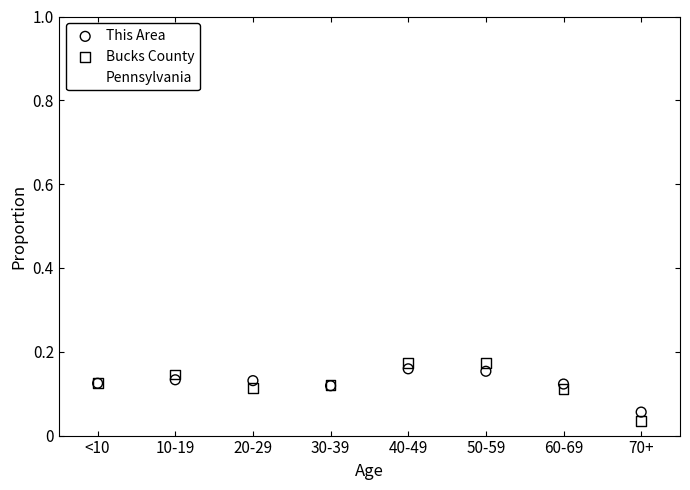

What are all the series names shown in the legend?

This Area, Bucks County, Pennsylvania